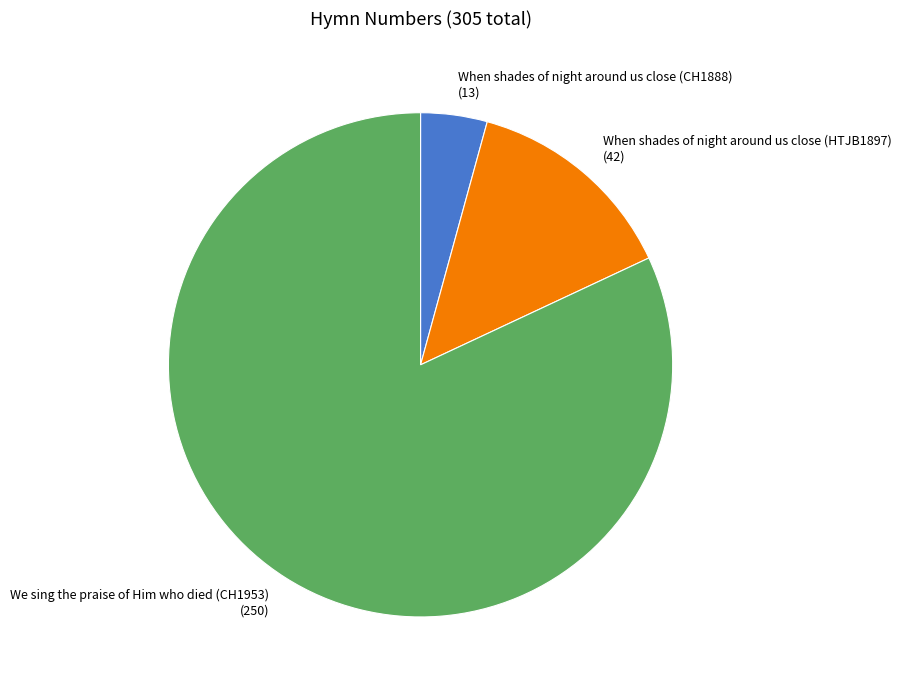

The When shades of night around us close (HTJB1897) slice represents 14% of the pie. True or false?

True